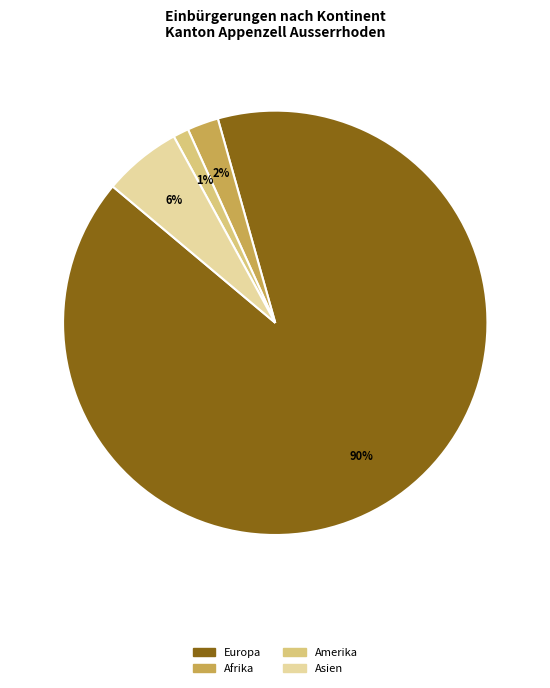

Which has a higher value, Asien or Amerika?

Asien